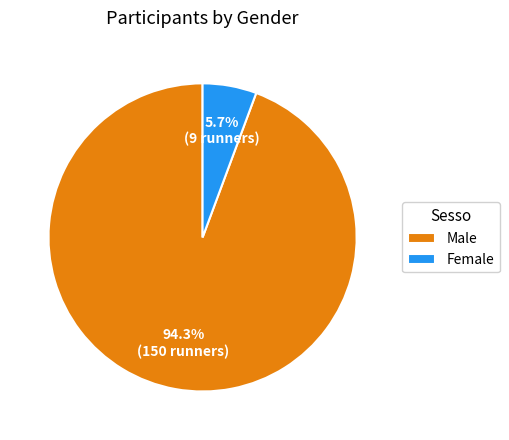

Which slice is the smallest?

Female